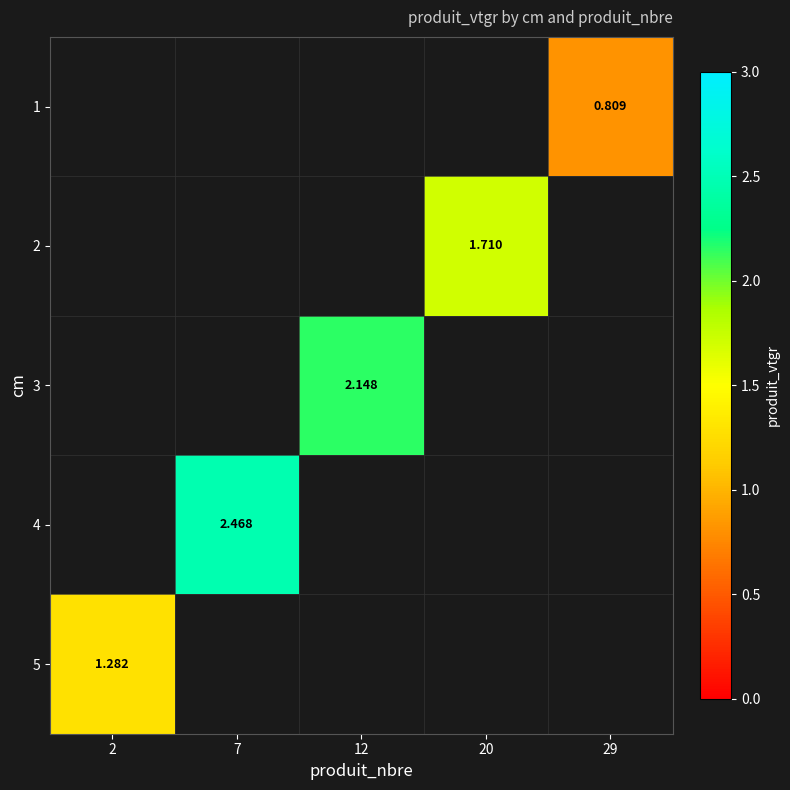

The value of 5 at 2 is 1.7. True or false?

False